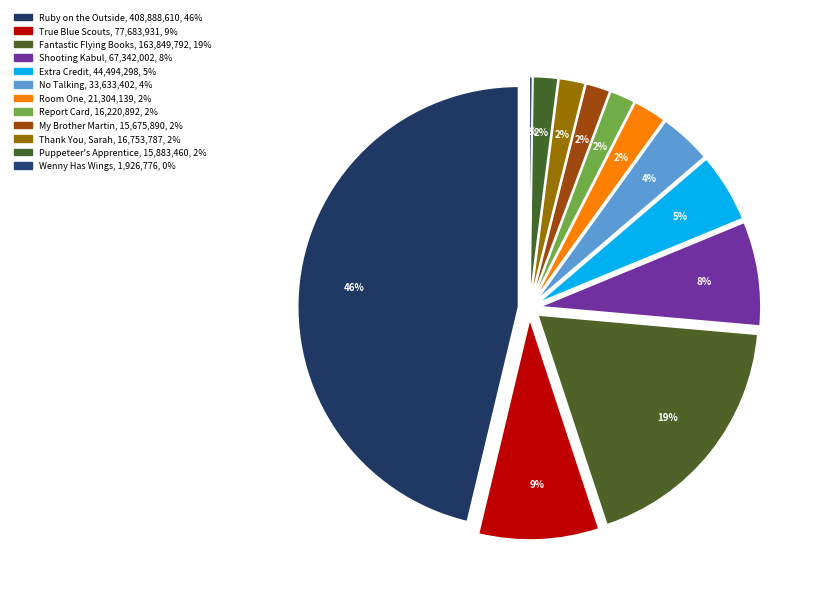

What percentage is the My Brother Martin slice, to the nearest percent?

2%